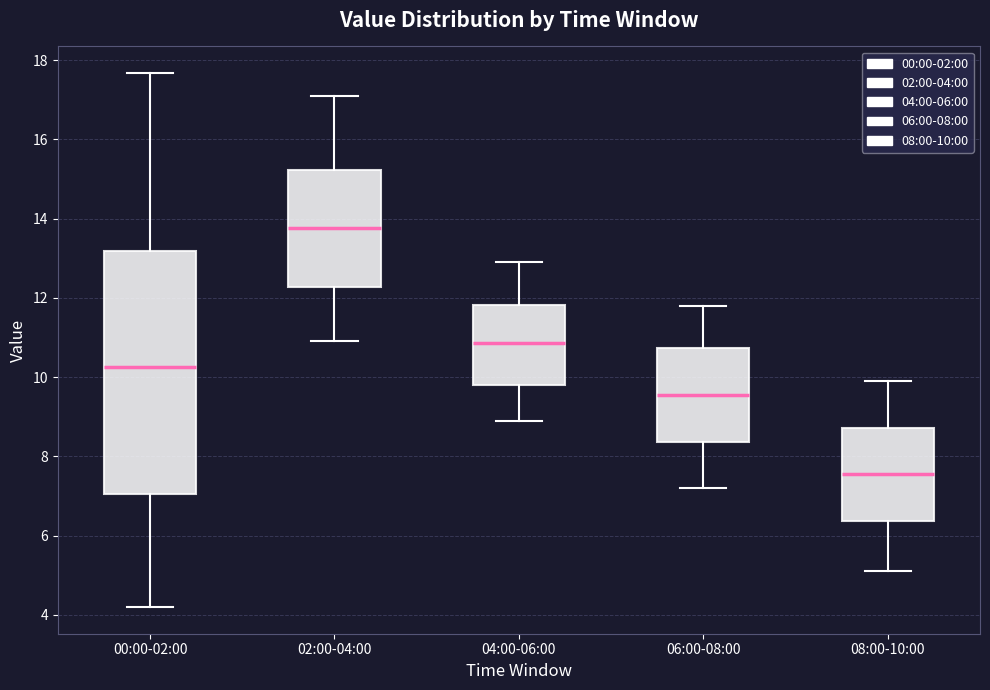

Where does the upper whisker of the box for 06:00-08:00 end on the y-axis? The values are not printed on the chart, so give them approximately, as read against the axis.

11.8